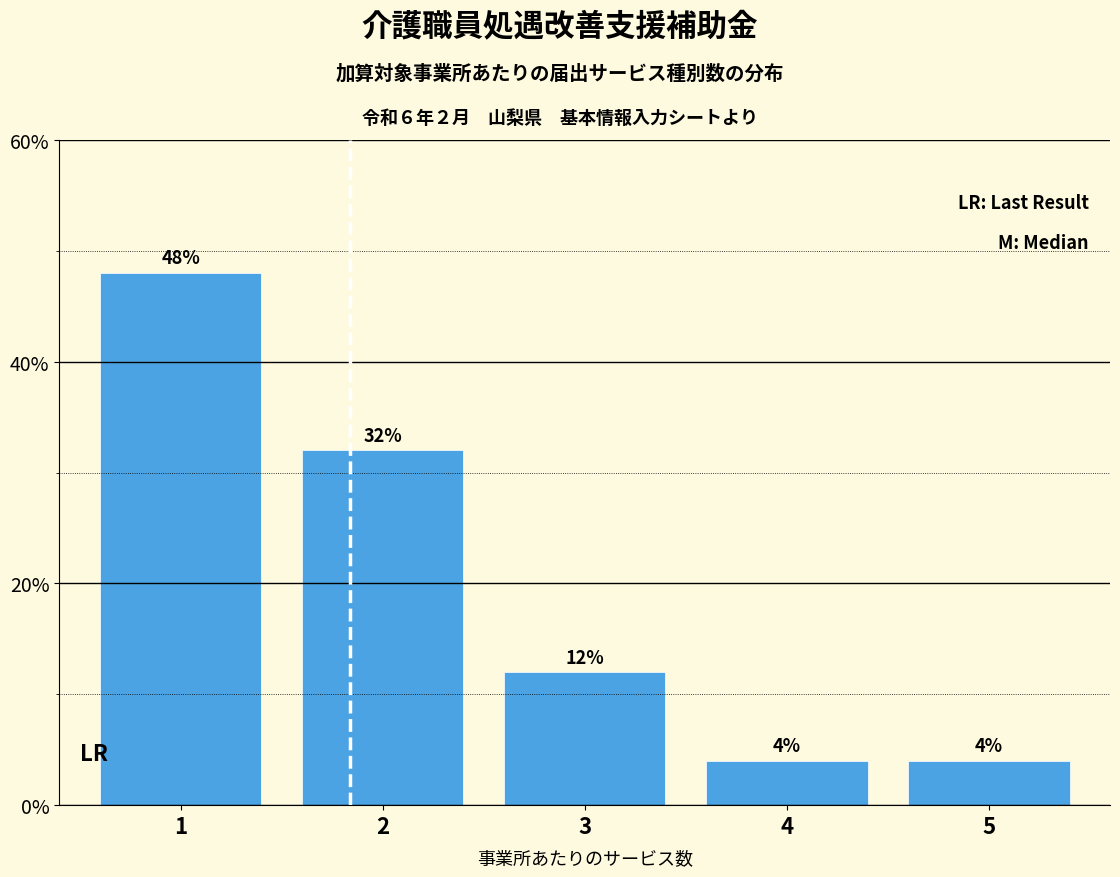

Reading left to right, list all the values displayed in this chart.

1=48	2=32	3=12	4=4	5=4